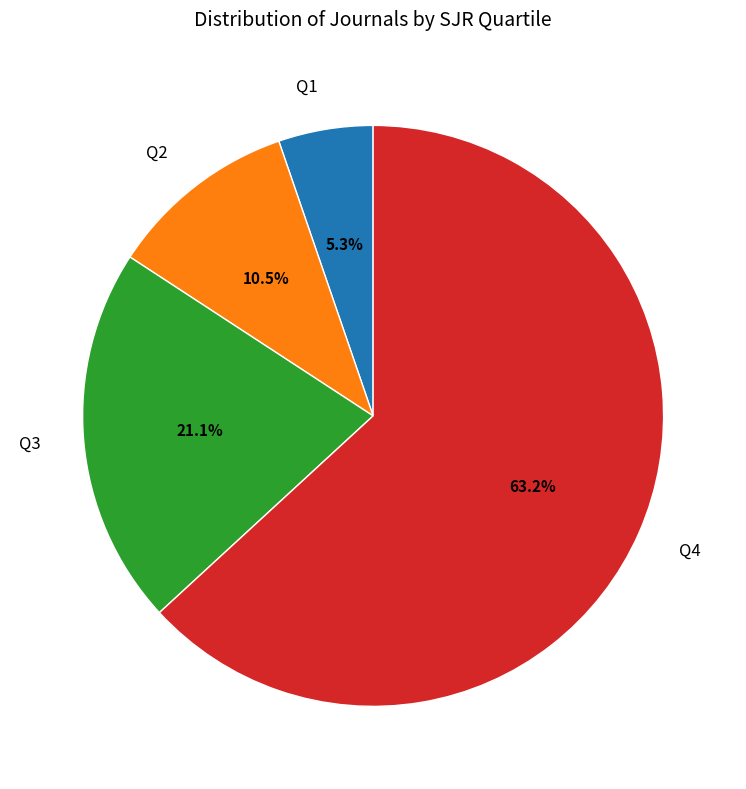

Which slice is the largest?

Q4